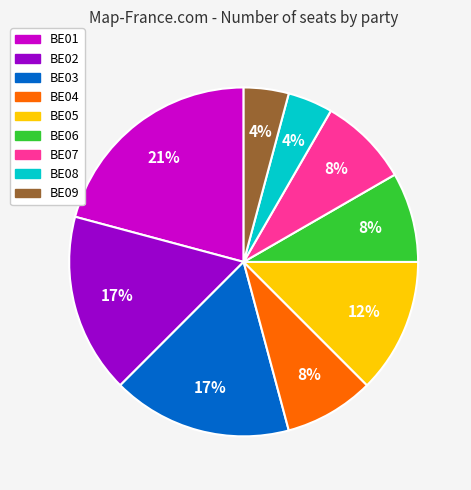

Between BE04 and BE05, which is larger?

BE05